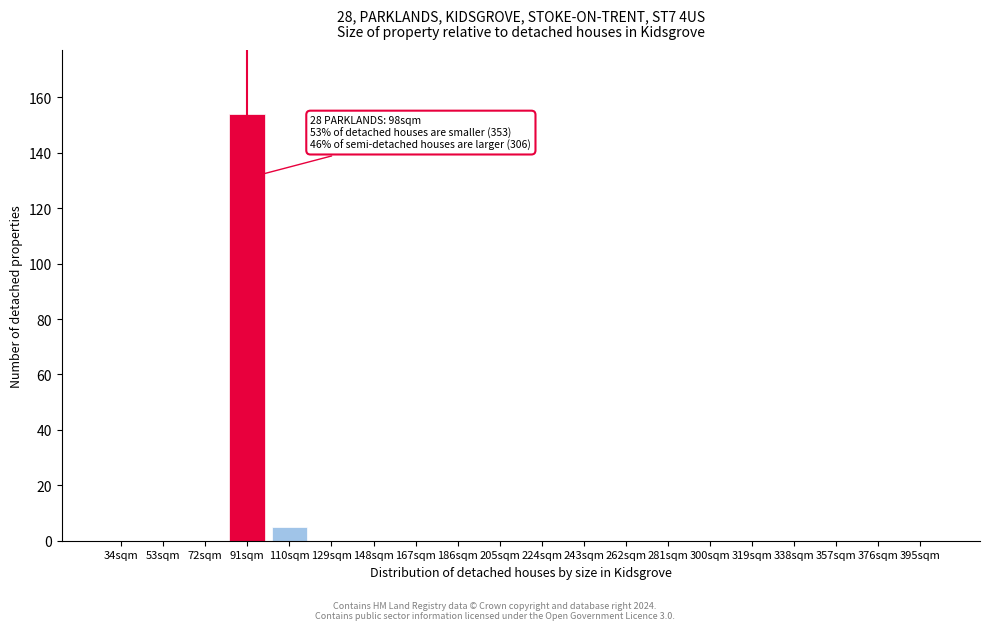

Reading left to right, transcribe all the data shown in this chart.

34sqm=0	53sqm=0	72sqm=0	91sqm=154	110sqm=5	129sqm=0	148sqm=0	167sqm=0	186sqm=0	205sqm=0	224sqm=0	243sqm=0	262sqm=0	281sqm=0	300sqm=0	319sqm=0	338sqm=0	357sqm=0	376sqm=0	395sqm=0